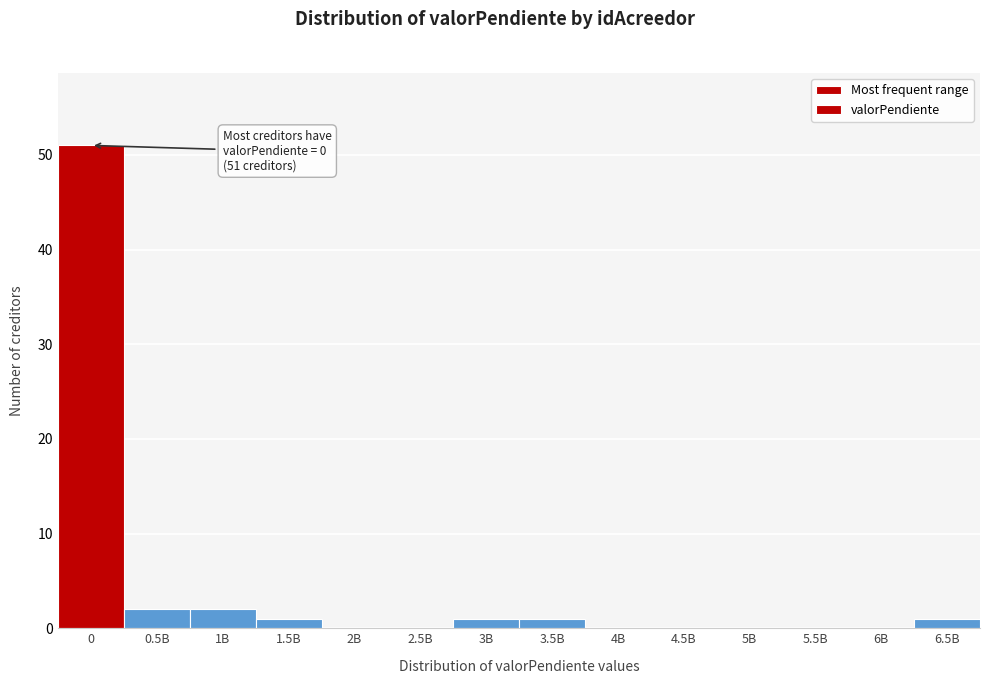

Reading left to right, transcribe all the data shown in this chart.

0=51	0.5B=2	1B=2	1.5B=1	2B=0	2.5B=0	3B=1	3.5B=1	4B=0	4.5B=0	5B=0	5.5B=0	6B=0	6.5B=1